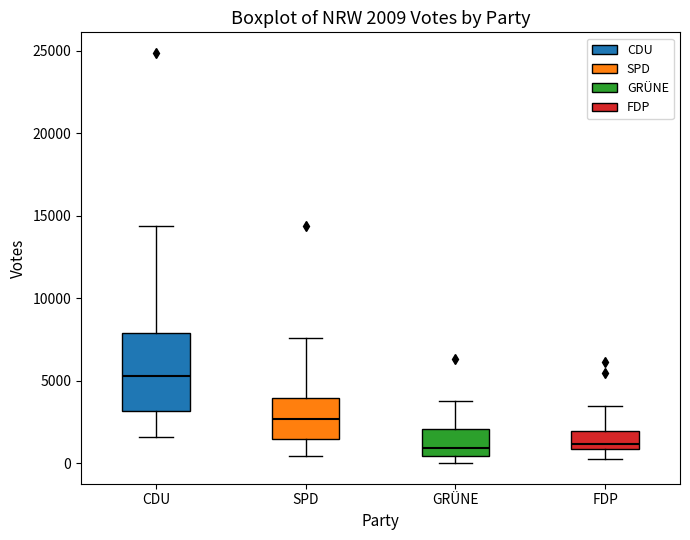

Which box has the highest median line?

CDU